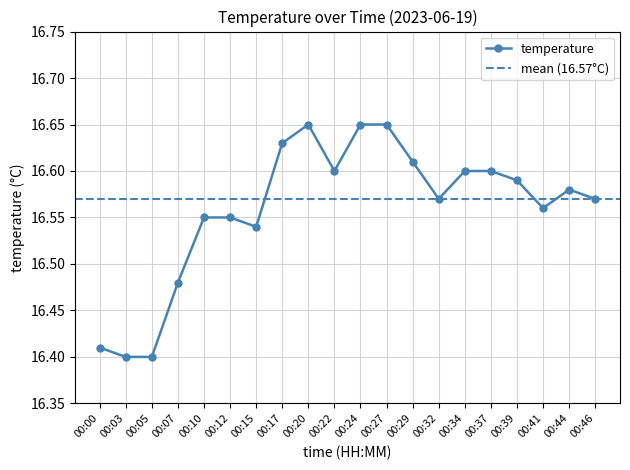

Reading right to left, what are all the values shown in this chart?

16.6	16.6	16.6	16.6	16.6	16.6	16.6	16.6	16.6	16.6	16.6	16.6	16.6	16.5	16.6	16.6	16.5	16.4	16.4	16.4